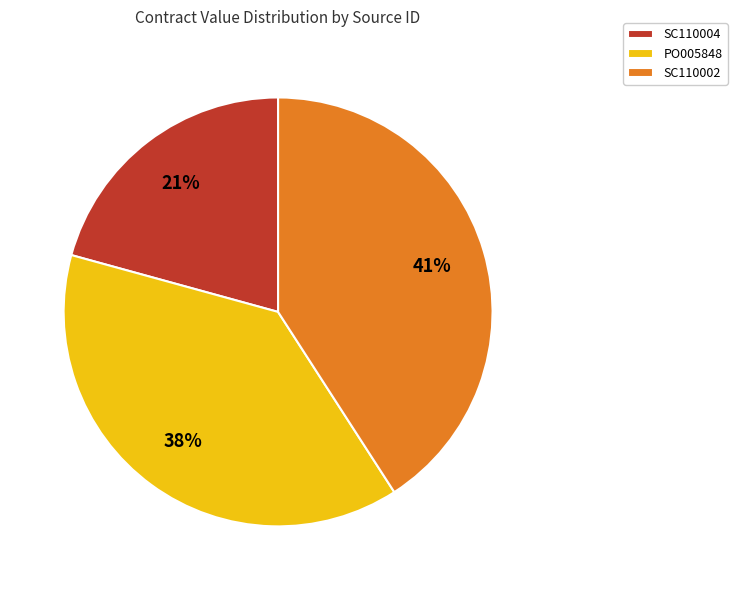

How many slices are in this pie chart?

3